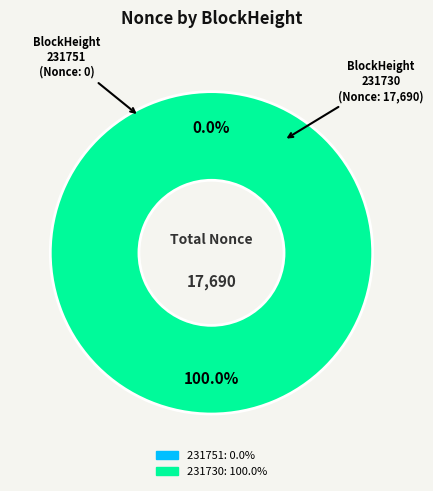

How many slices are in this pie chart?

2